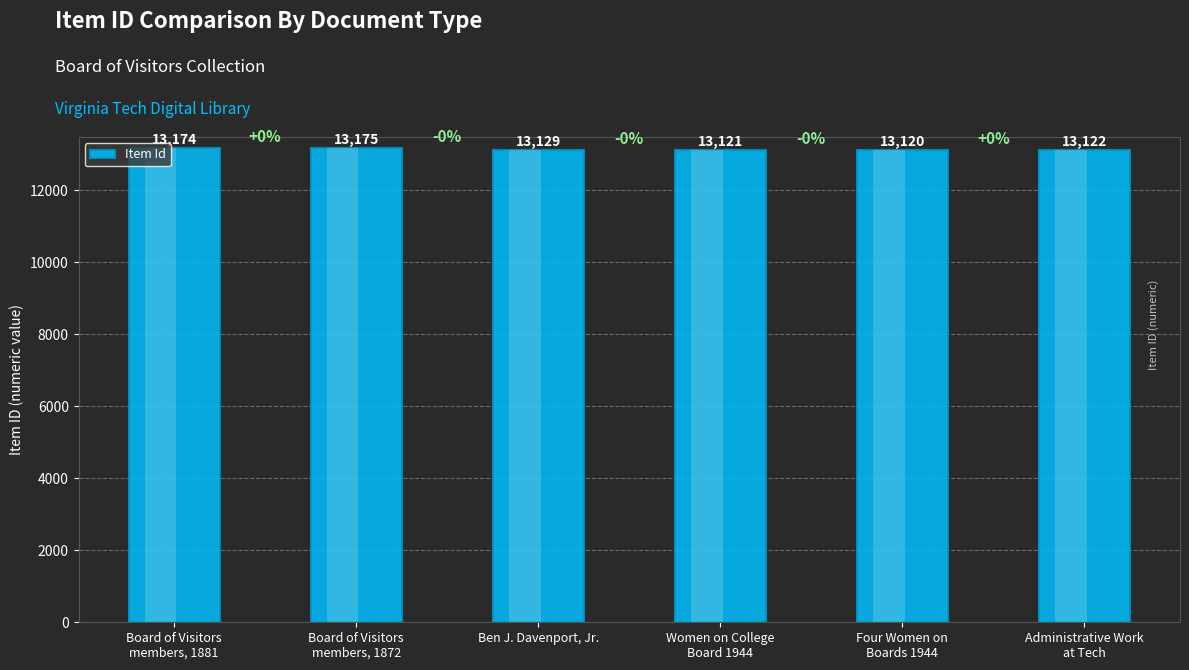

How many values are below 13129?

3